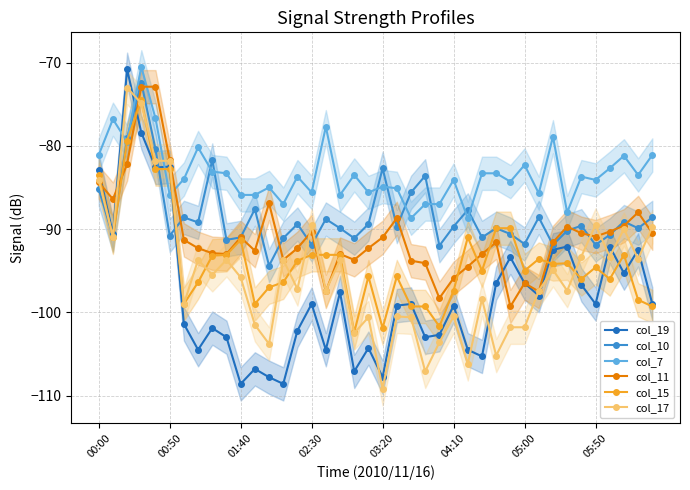

What is the lowest value of the col_19 series?

-108.6